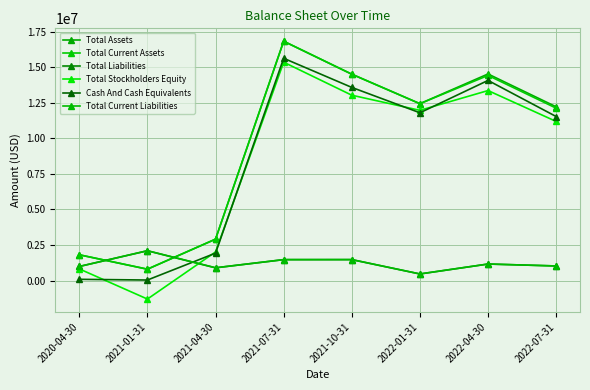

The Total Current Assets series shows 12114663 at 2022-07-31. True or false?

True